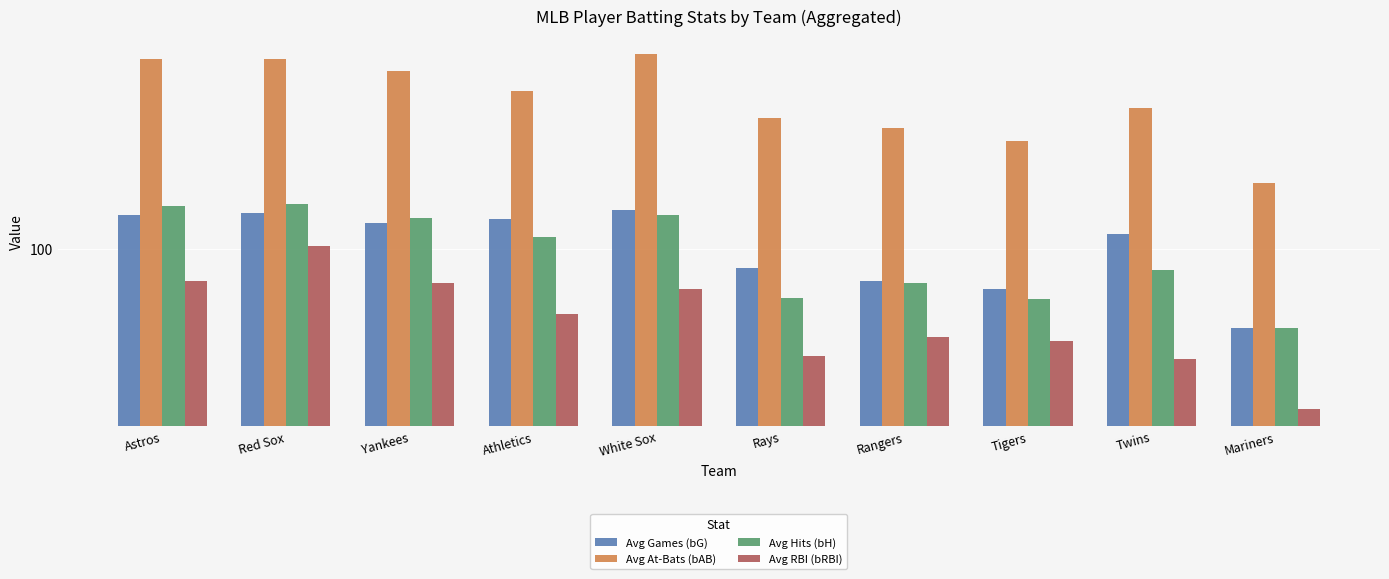

What are all the series names shown in the legend?

Avg Games (bG), Avg At-Bats (bAB), Avg Hits (bH), Avg RBI (bRBI)